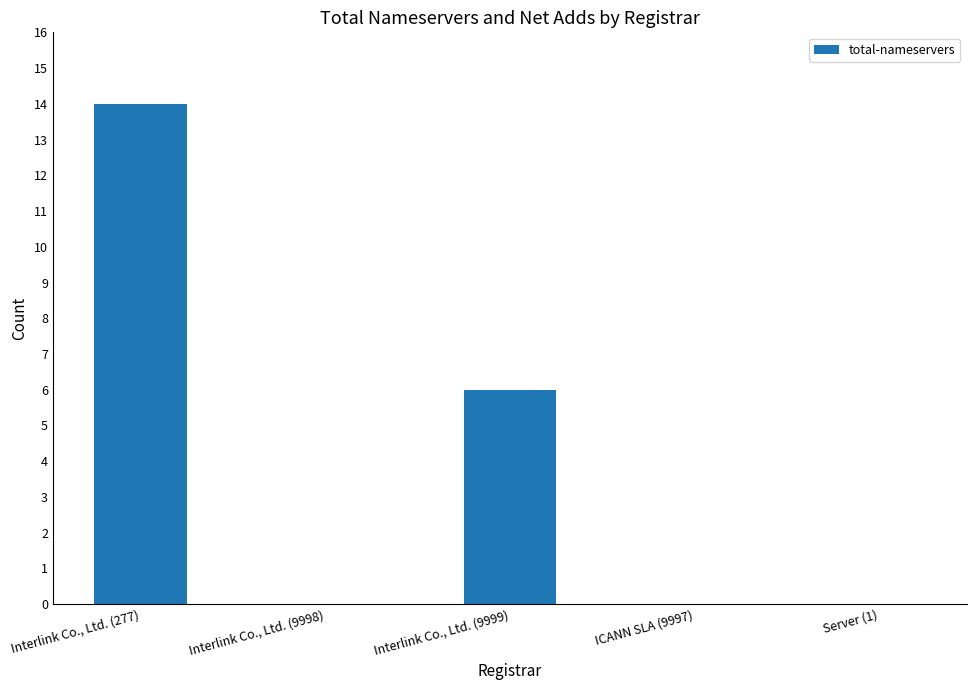

What is the change in value from Interlink Co., Ltd. (9999) to ICANN SLA (9997)?

-6